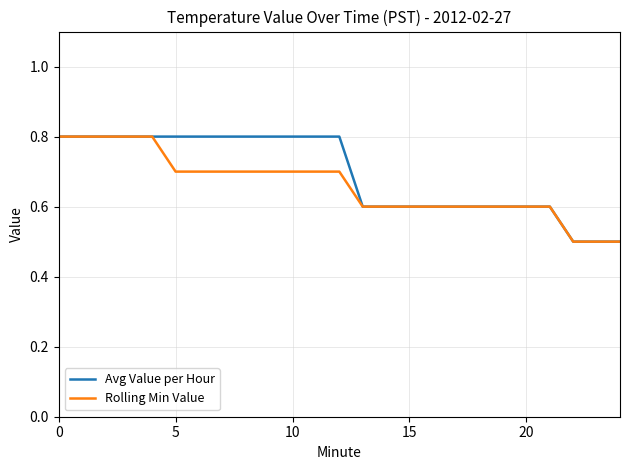

What is the lowest value of the Avg Value per Hour series?

0.5